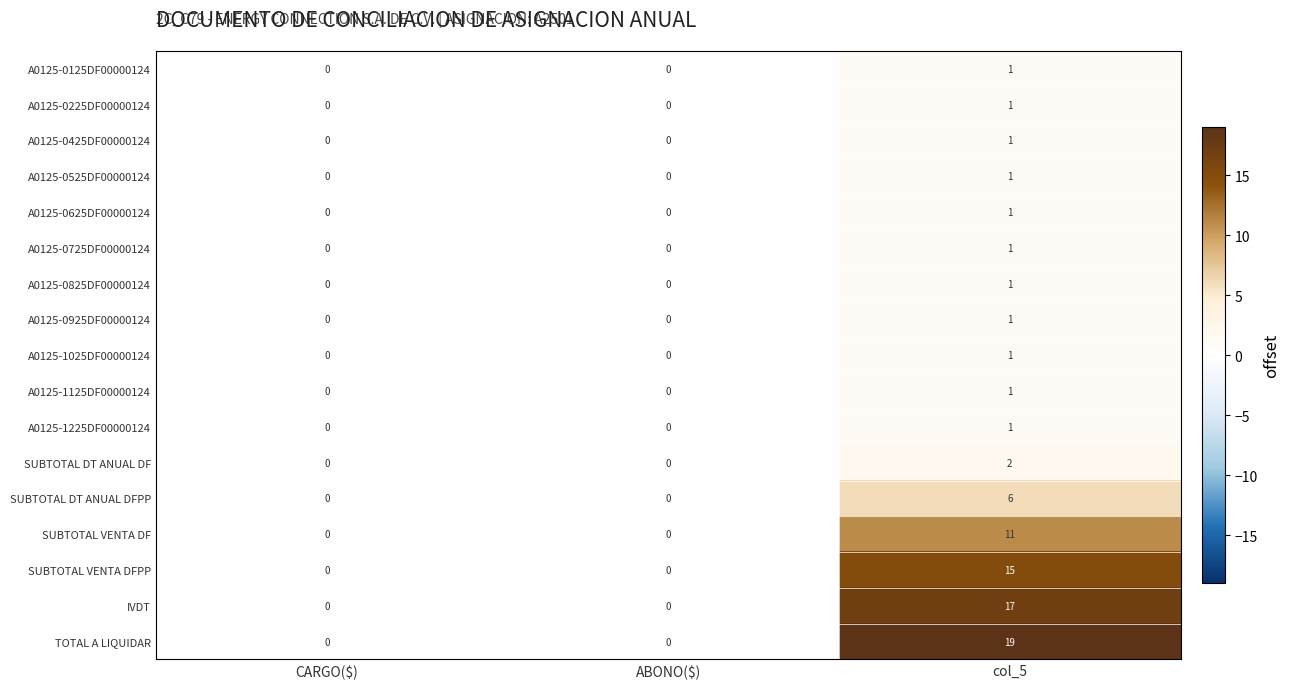

Is it true that A0125-0225DF00000124 equals 0 at CARGO($)?

True